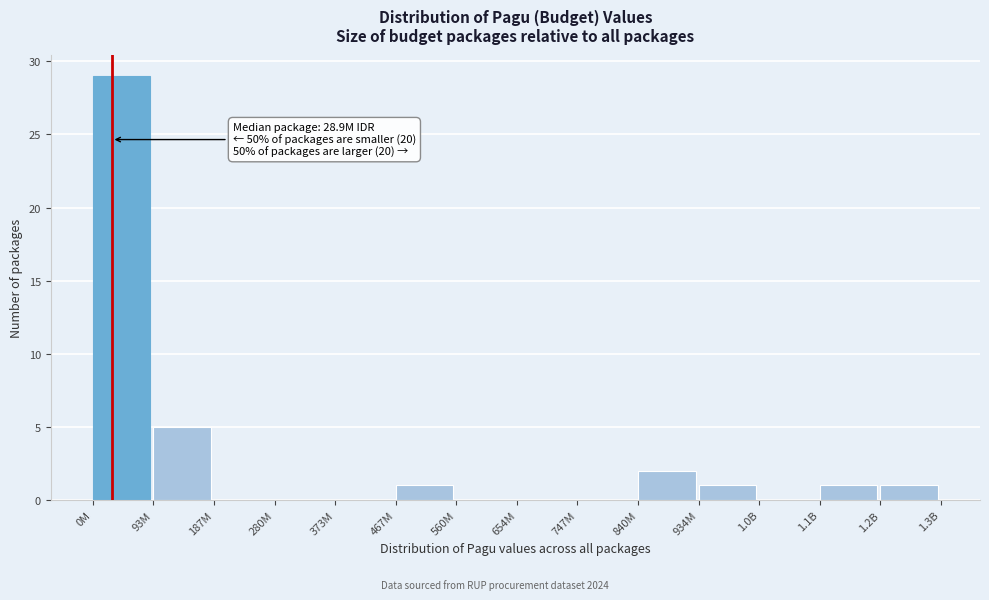

Reading left to right, extract all data points from this chart.

0M=29	93M=5	187M=0	280M=0	373M=0	467M=1	560M=0	654M=0	747M=0	840M=2	934M=1	1.0B=0	1.1B=1	1.2B=1